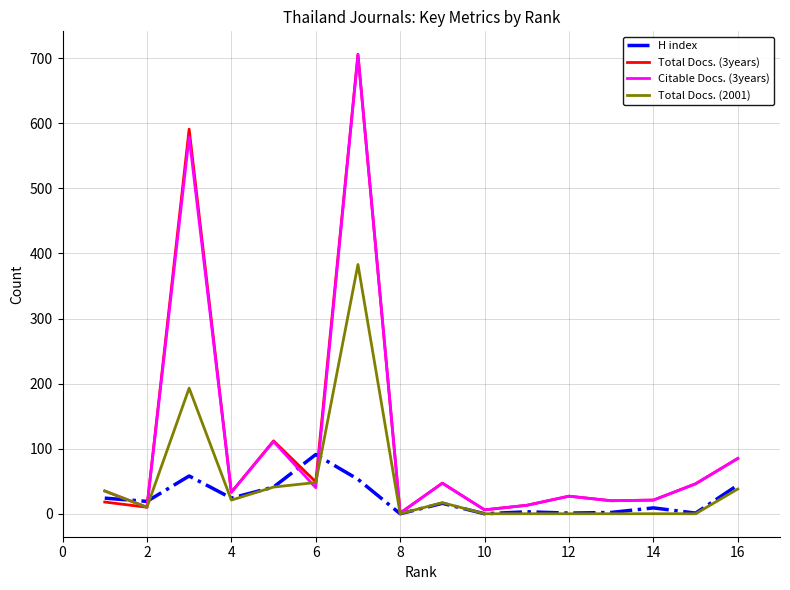

Which series has the widest spread of values?

Total Docs. (3years)